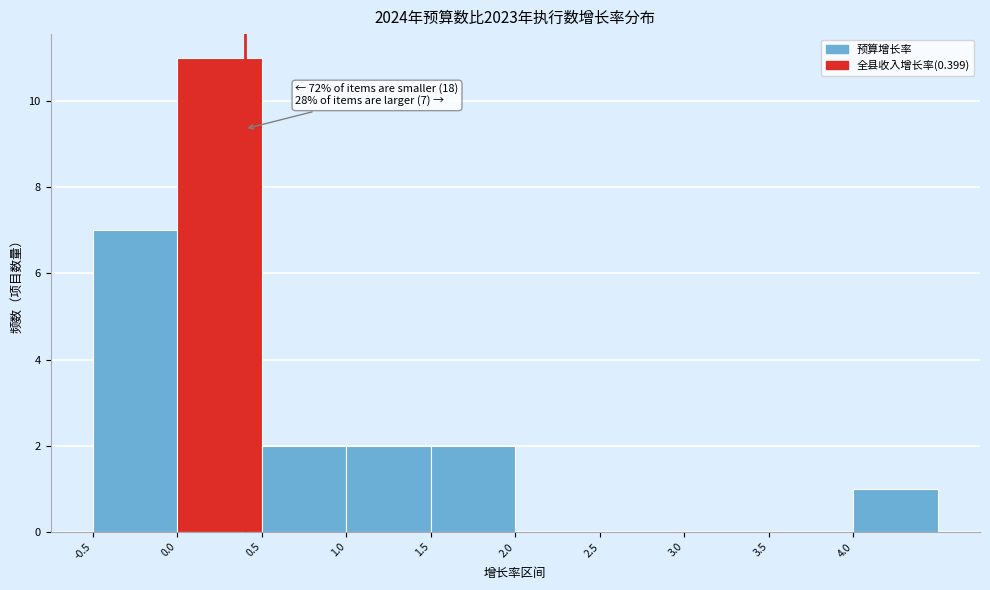

Which range on the x-axis has the tallest bar?

0.0 to 0.5